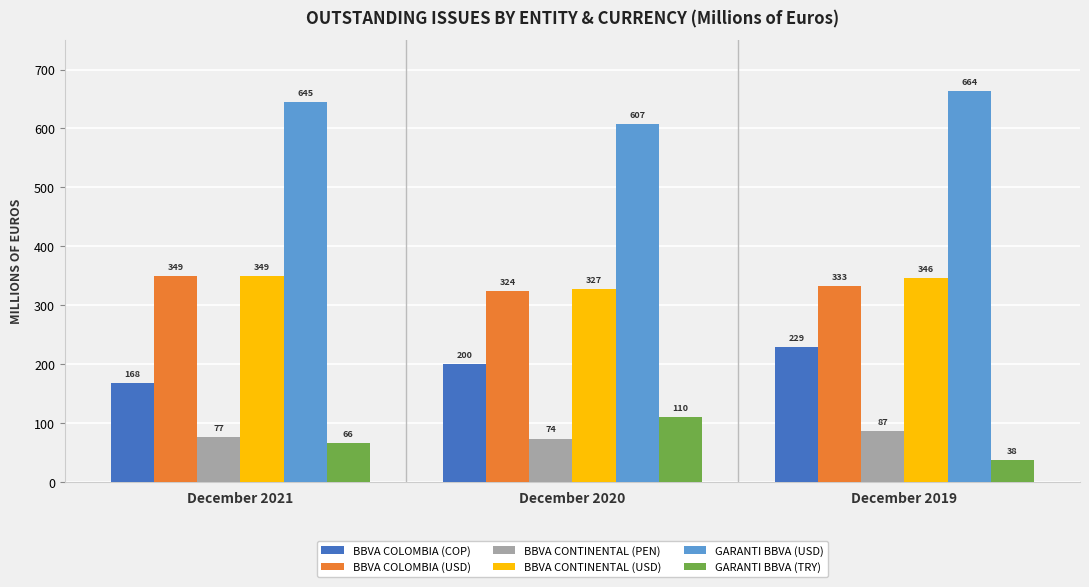

What is the value of the BBVA CONTINENTAL (USD) bar at the 1st from the left?

349